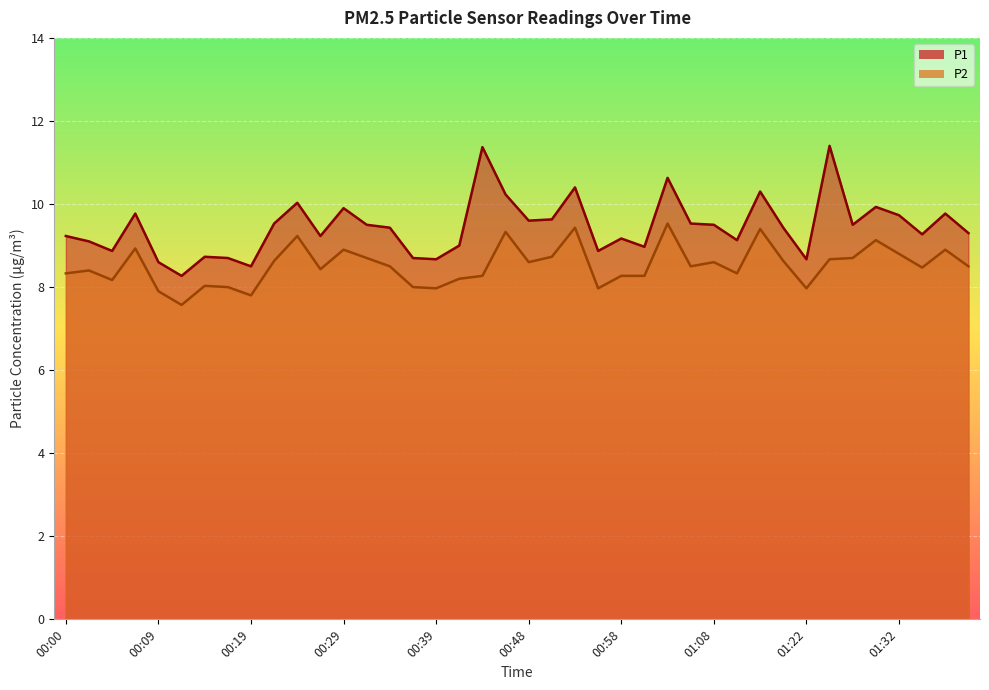

What is the spread (max minus min) of values at 00:51?

0.9